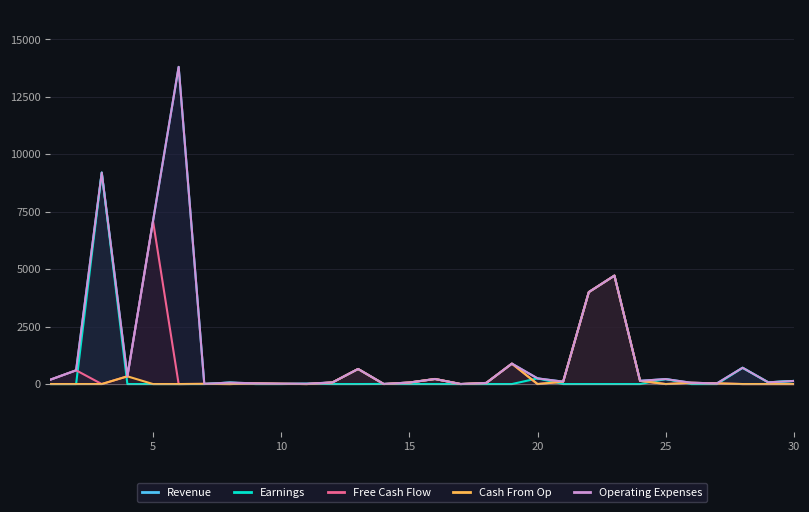

What is the difference between the maximum and second lowest values in the Revenue series?

13796.0